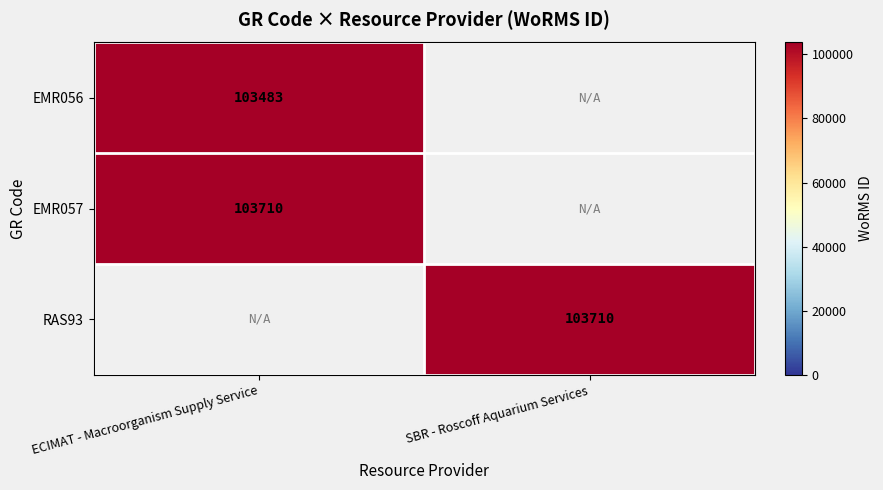

True or false: EMR057 has a value of 166429 at ECIMAT - Macroorganism Supply Service.

False